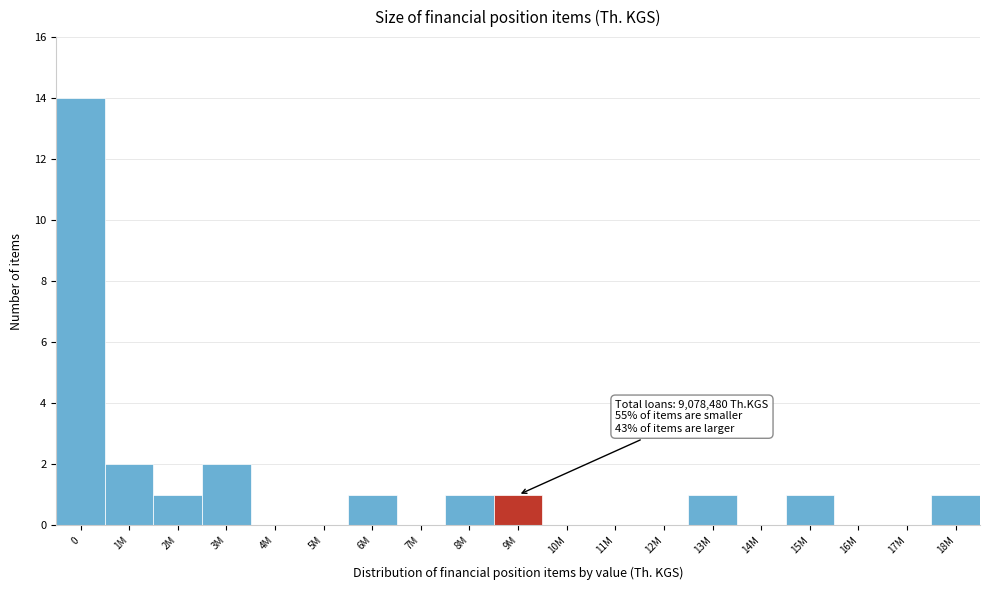

Reading right to left, transcribe all the data shown in this chart.

18M=1	17M=0	16M=0	15M=1	14M=0	13M=1	12M=0	11M=0	10M=0	9M=1	8M=1	7M=0	6M=1	5M=0	4M=0	3M=2	2M=1	1M=2	0=14